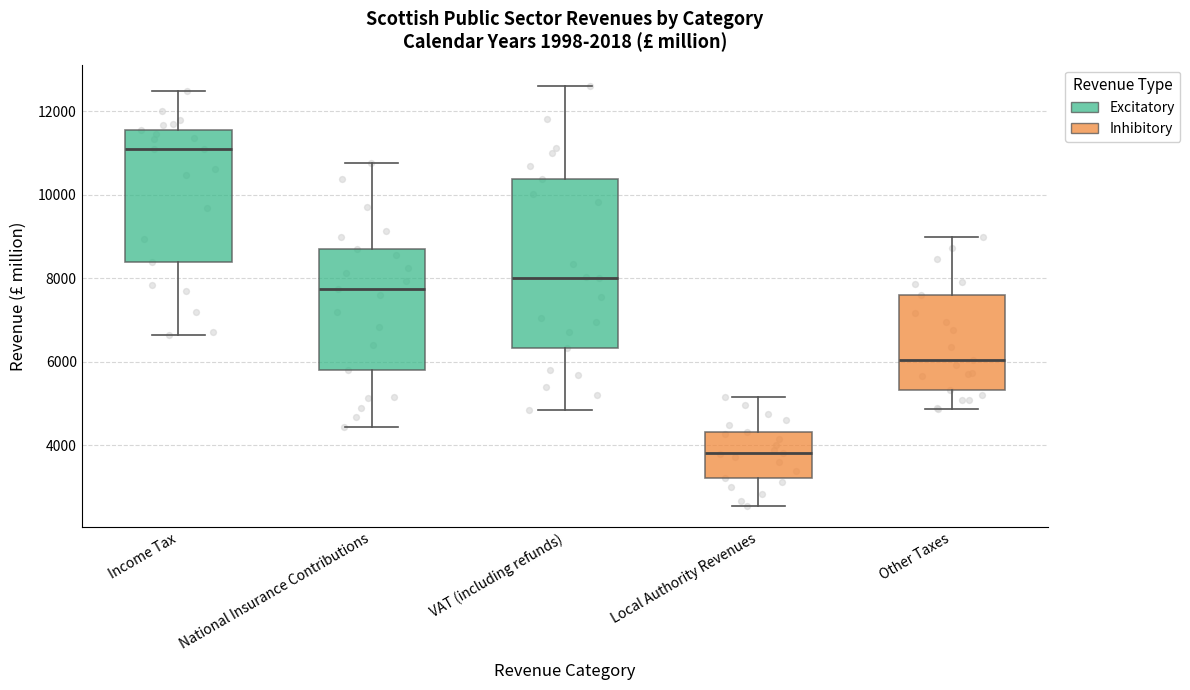

Where does the median line of the box for National Insurance Contributions sit on the y-axis? The values are not printed on the chart, so give them approximately, as read against the axis.

7800